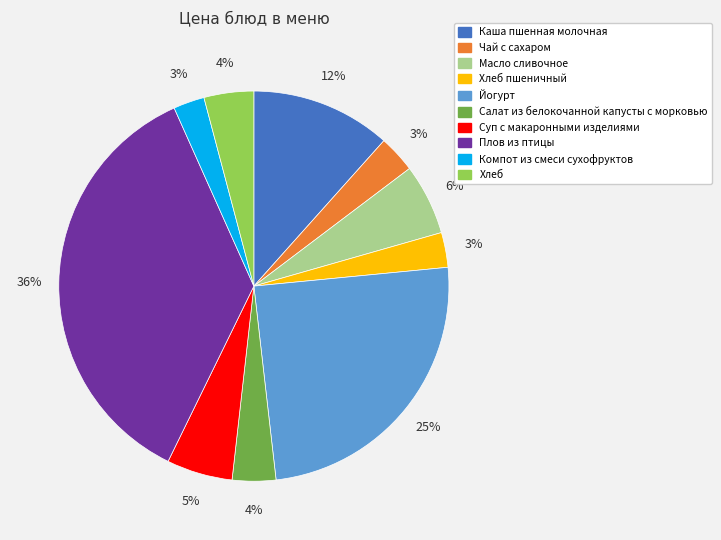

To the nearest percent, what is the average slice percentage?

10%